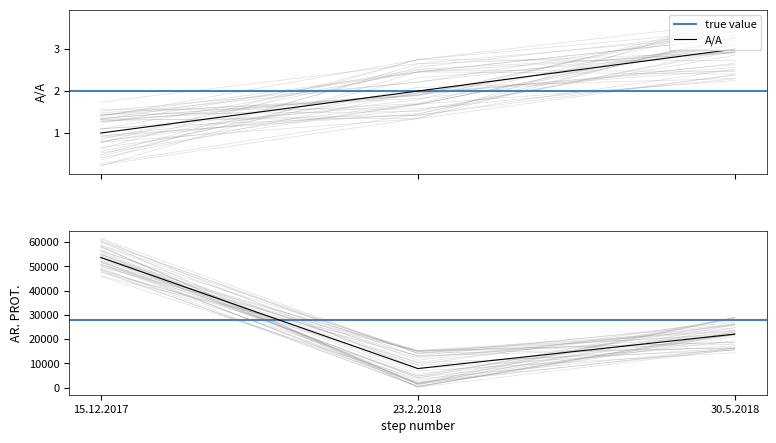

The value of AR. PROT. at 30.5.2018 is 37140. True or false?

False